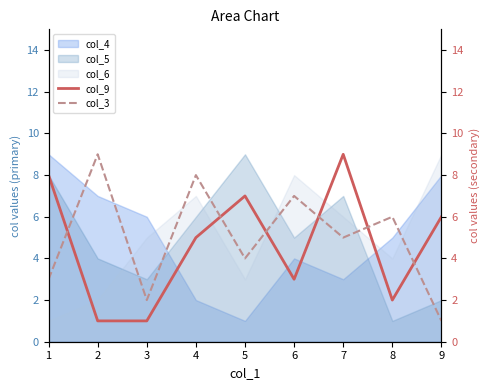

What is the sum of the col_9 values at 1 and 2?

9